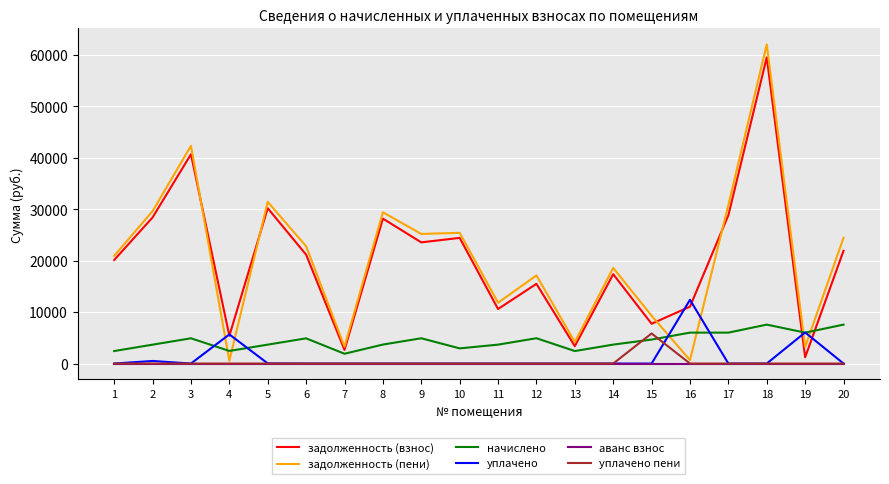

What is the maximum value for задолженность (взнос)?

59487.0